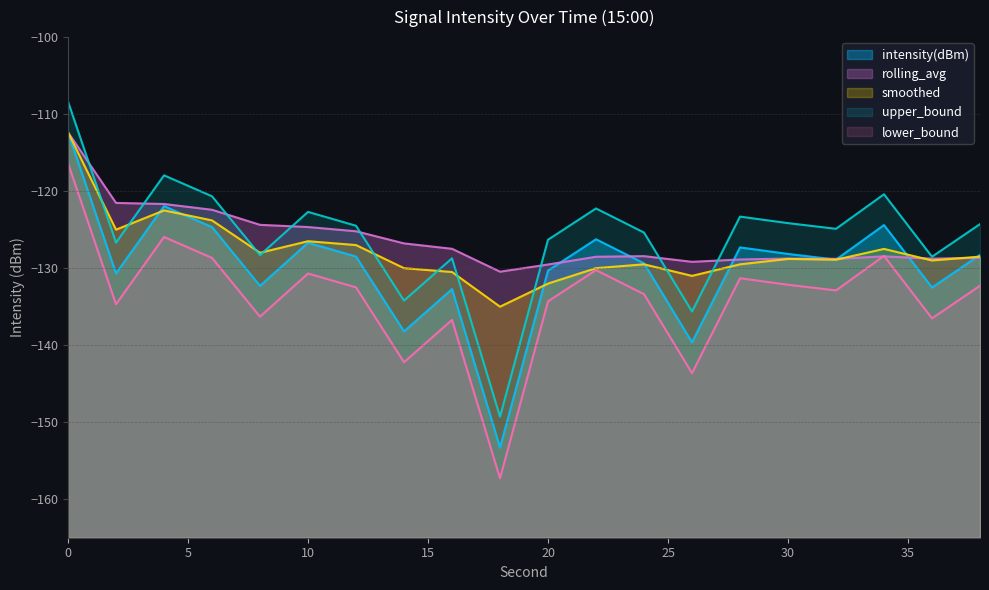

List the labels in order of intensity(dBm) value, largest first.

0, 4, 34, 6, 22, 10, 28, 30, 38, 12, 32, 24, 20, 2, 8, 36, 16, 14, 26, 18